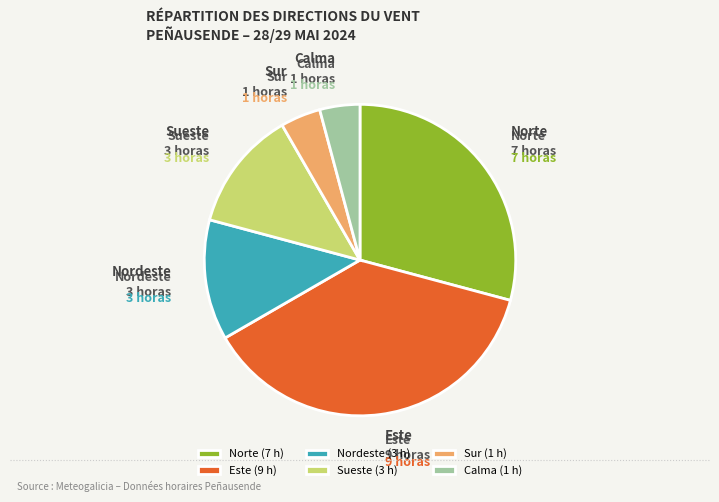

True or false: Este accounts for 38% of the total.

True